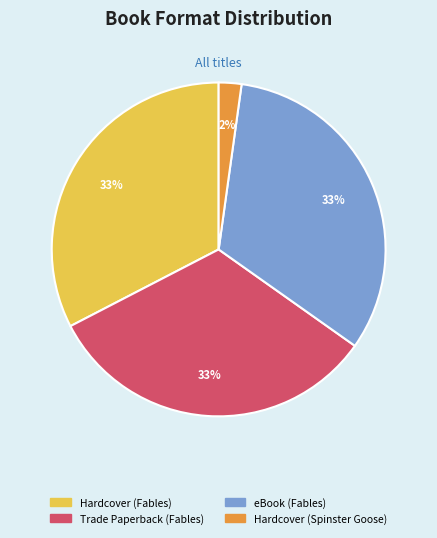

Approximately how many times larger is the value at eBook (Fables) compared to Hardcover (Fables)?

1.0